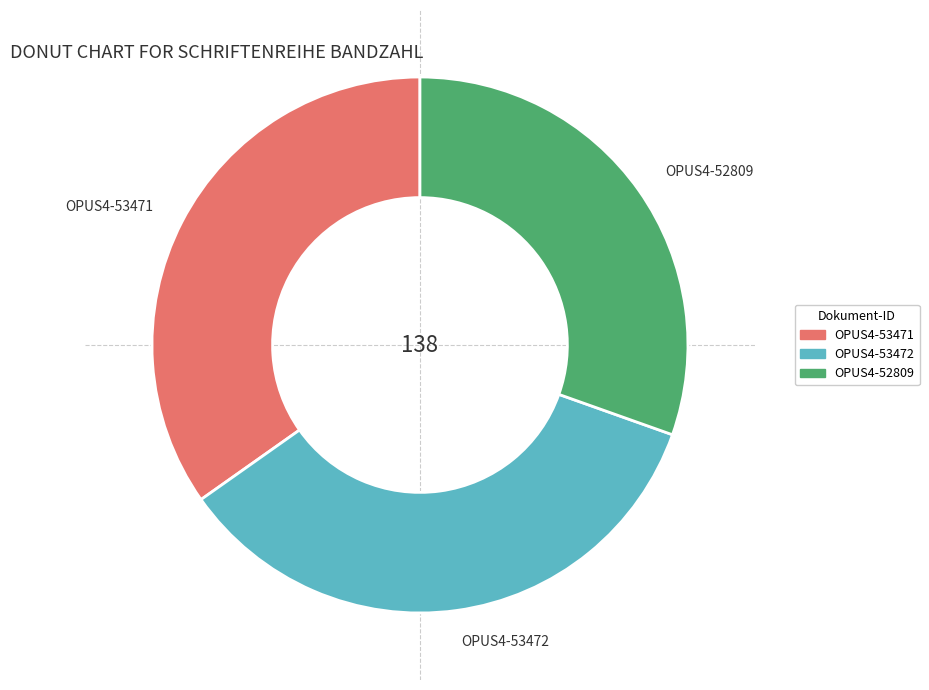

Which category has the smallest portion of the pie?

OPUS4-52809